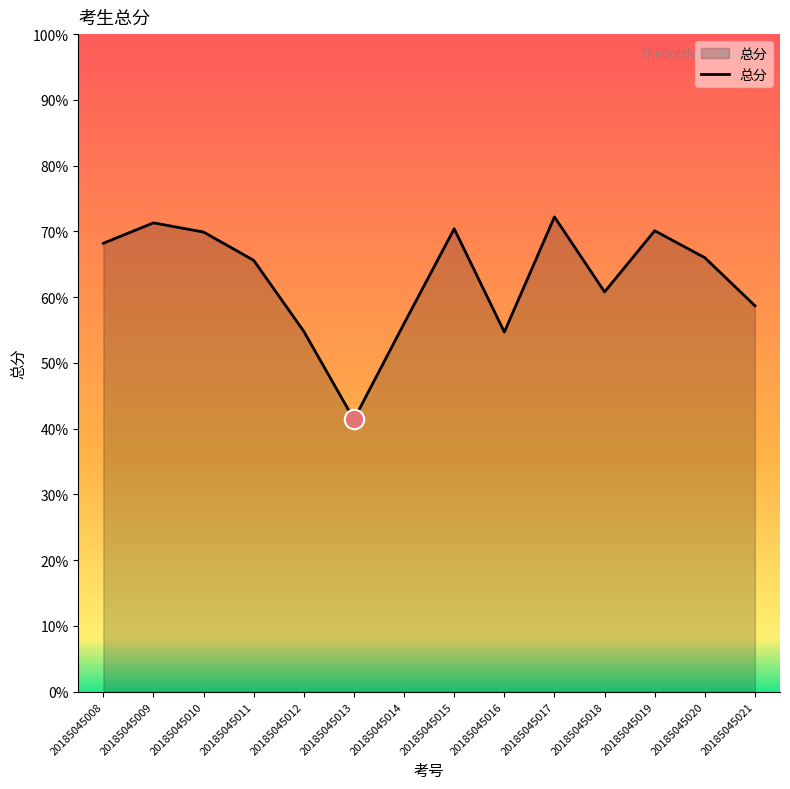

How many lines are shown in the chart?

1